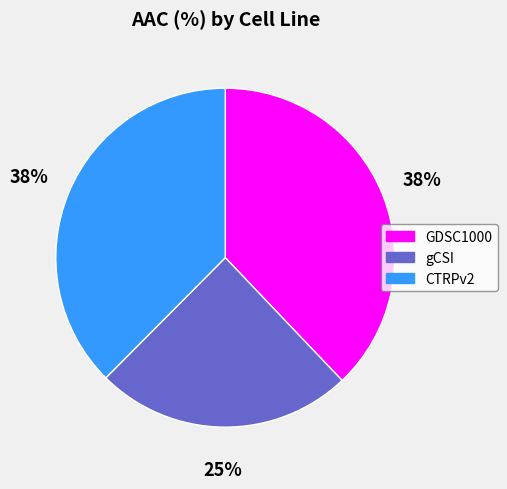

How many slices are in this pie chart?

3